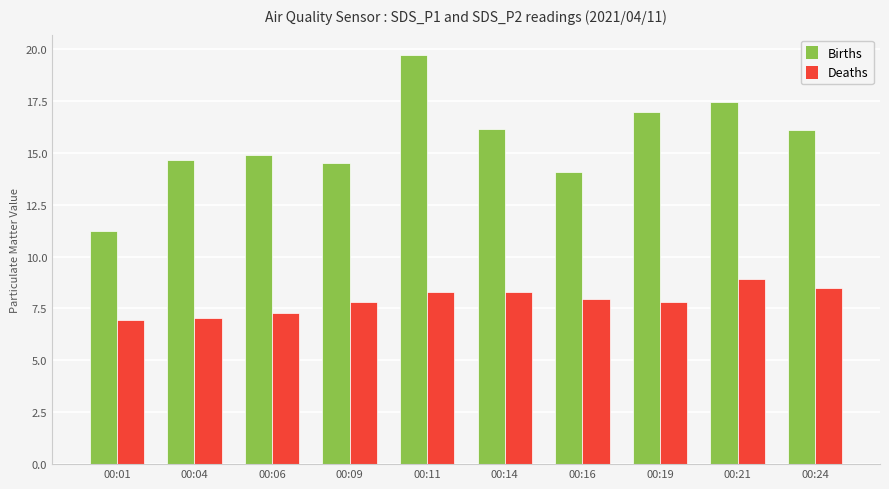

Count the number of categories in the chart.

10